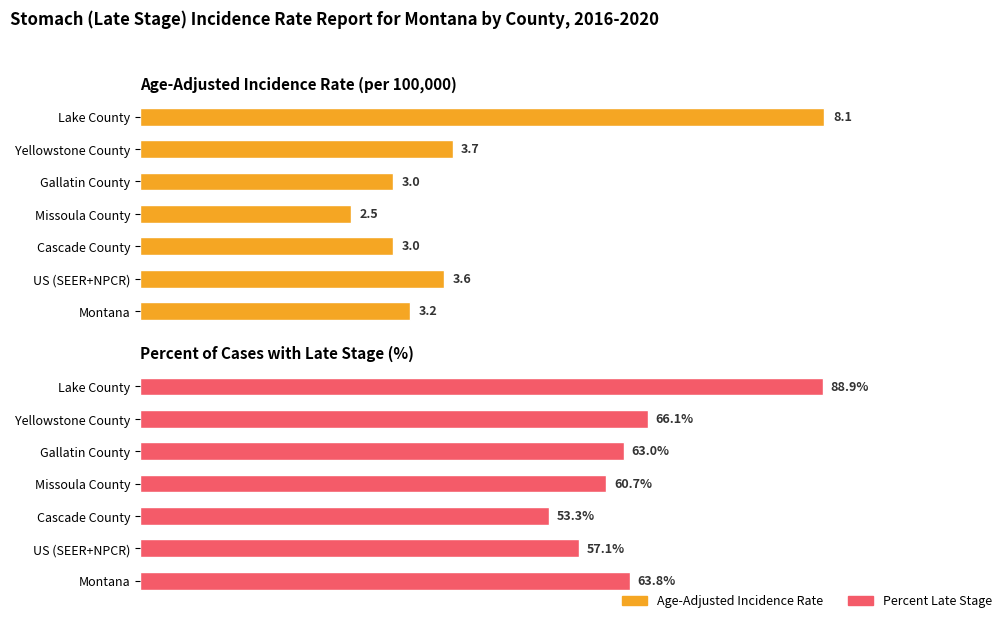

What is the minimum value for Percent of Cases with Late Stage?

53.3